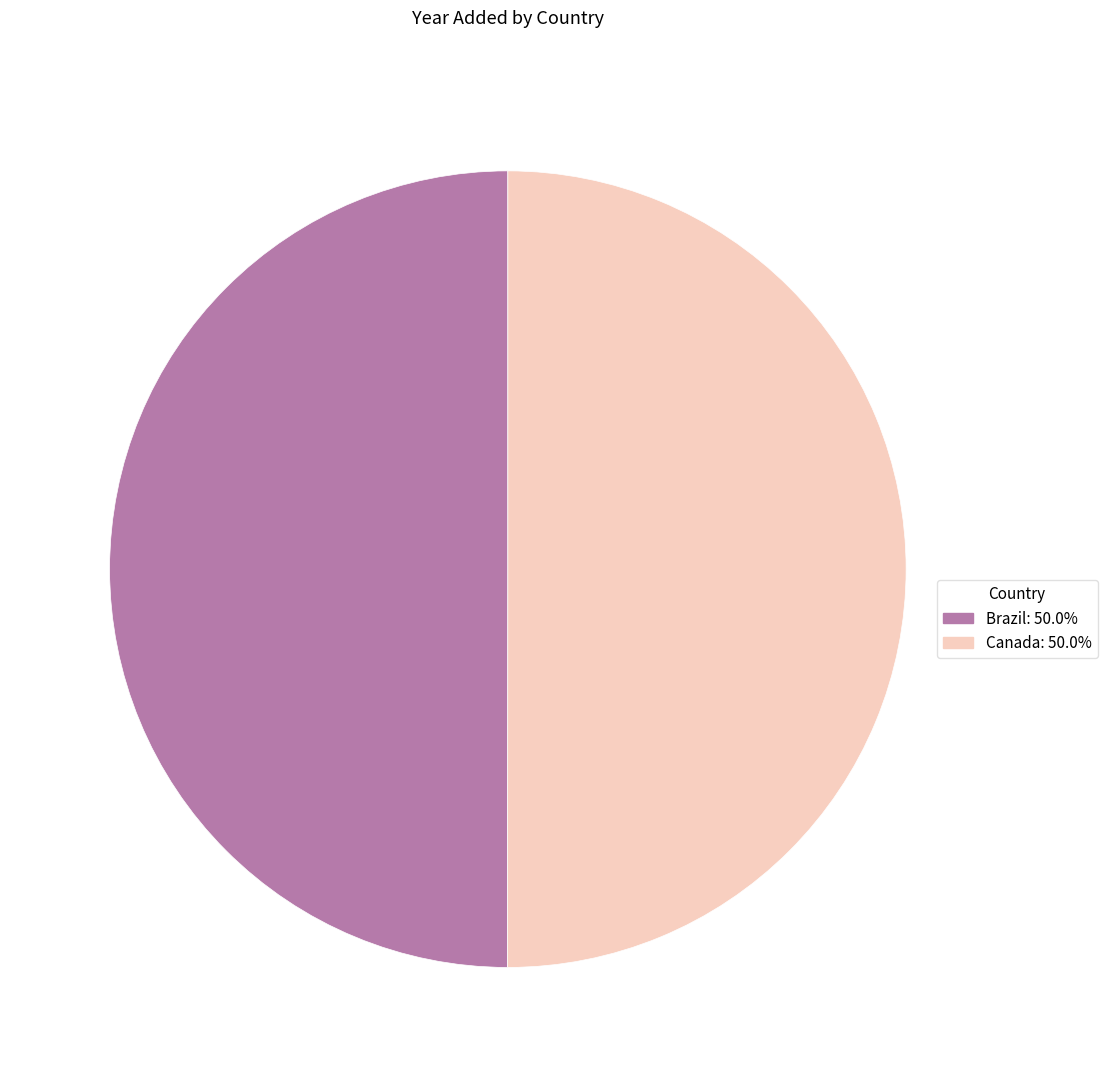

What is the ratio of the value at Canada to the value at Brazil?

1.0